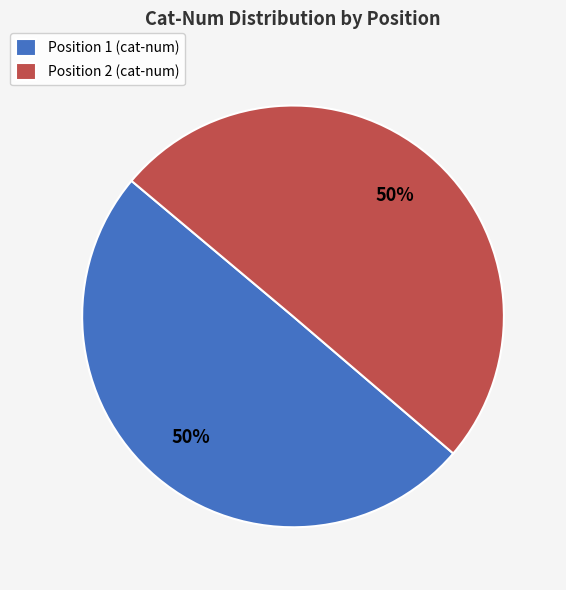

How many segments does this pie chart have?

2